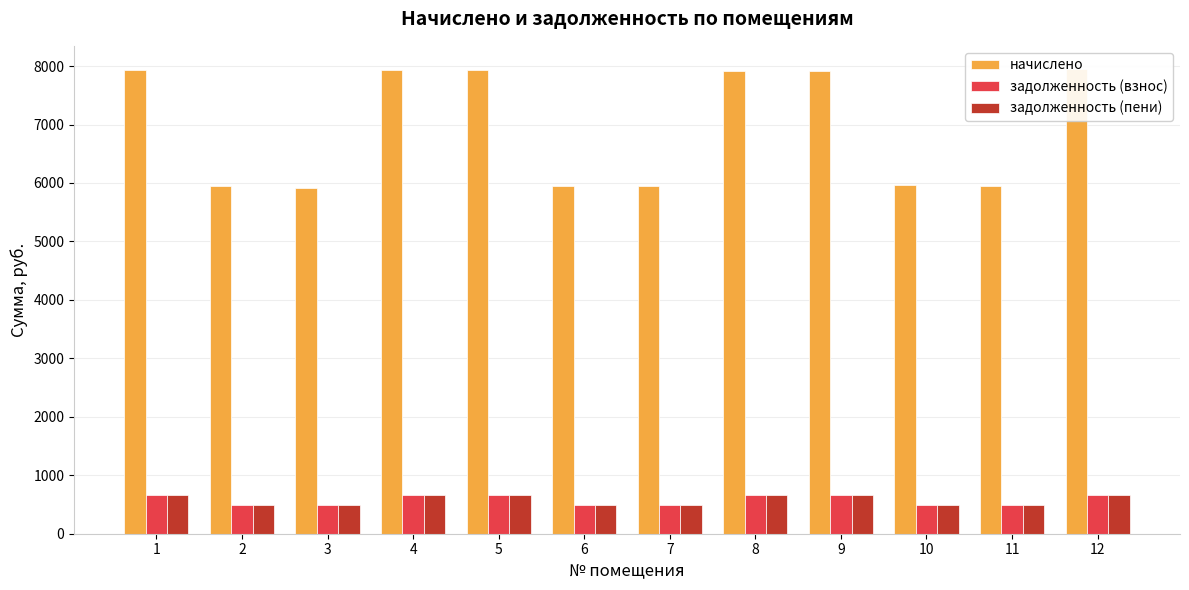

Rank the series at 3 from highest to lowest value.

начислено, задолженность (взнос), задолженность (пени)